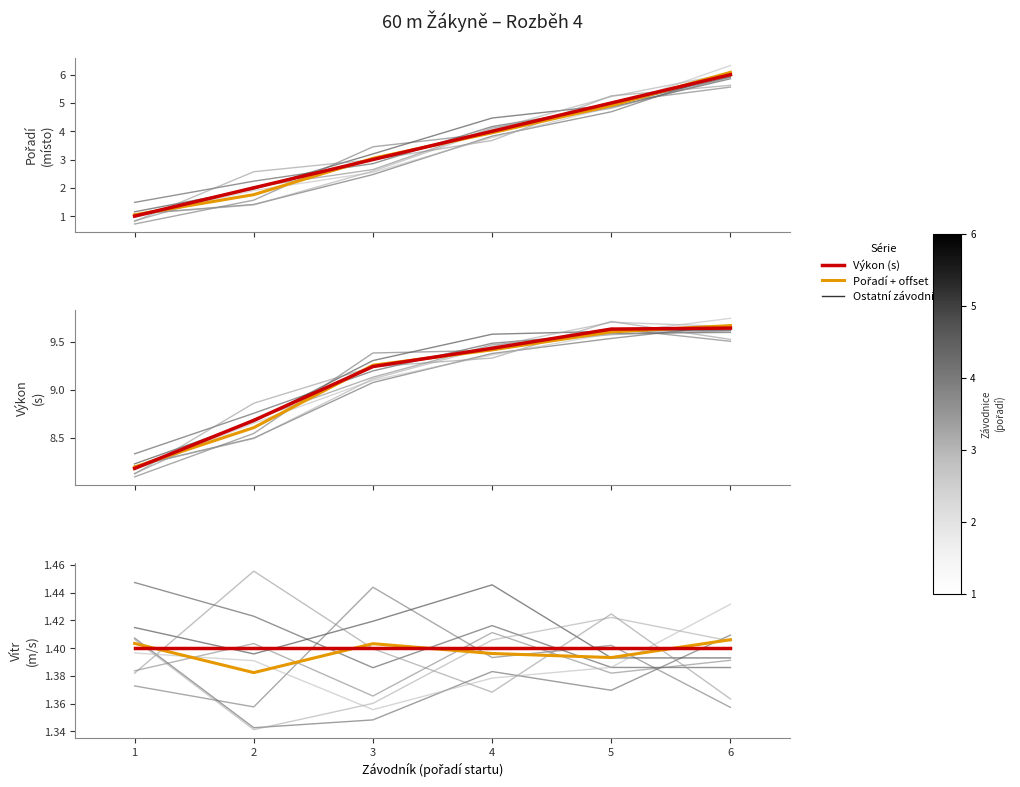

Which series has the largest range (max minus min)?

Eichackerová / Gabrielová